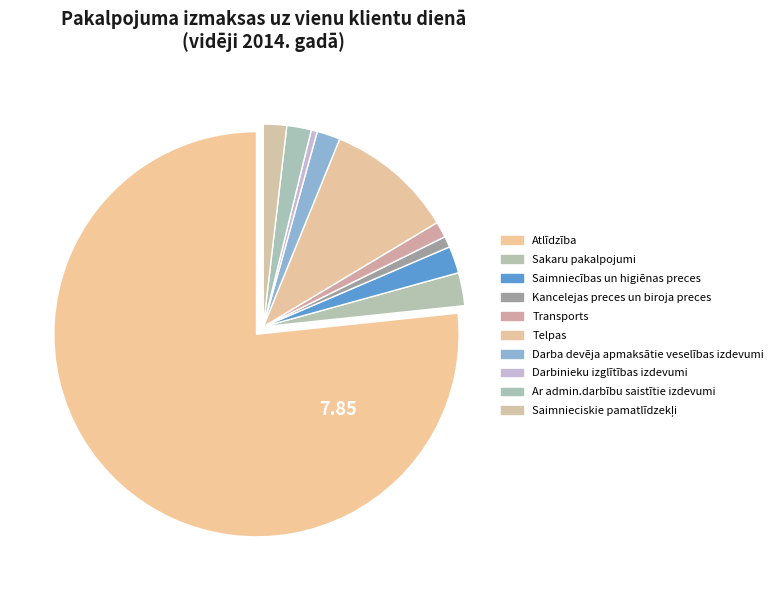

Which has a higher value, Transports or Ar admin.darbību saistītie izdevumi?

Ar admin.darbību saistītie izdevumi